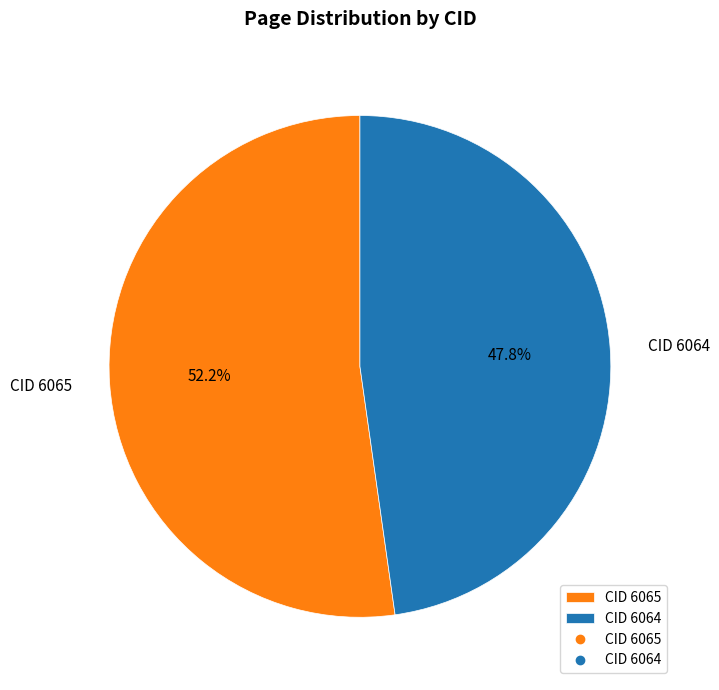

To the nearest percent, what percentage of the pie is CID 6065?

52%